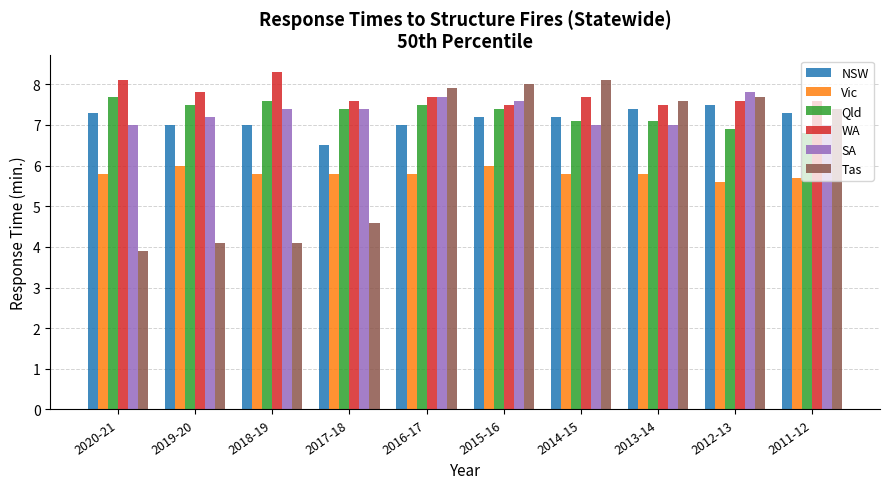

Count the number of data series in this chart.

6